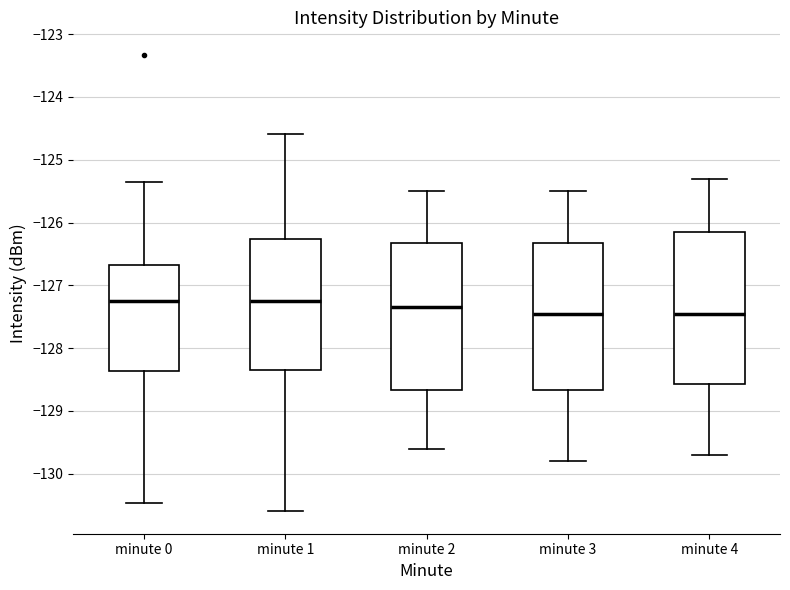

Reading left to right, read every box against the y-axis: the position of its median line, the range the box covers, and the ends of its whiskers. The values are not printed on the chart, so give them approximately, as read against the axis.

minute 0: median -127.2, box -128.4 to -126.7, whiskers -130.5 to -125.4
minute 1: median -127.2, box -128.3 to -126.3, whiskers -130.6 to -124.6
minute 2: median -127.3, box -128.7 to -126.3, whiskers -129.6 to -125.5
minute 3: median -127.4, box -128.7 to -126.3, whiskers -129.8 to -125.5
minute 4: median -127.4, box -128.6 to -126.1, whiskers -129.7 to -125.3